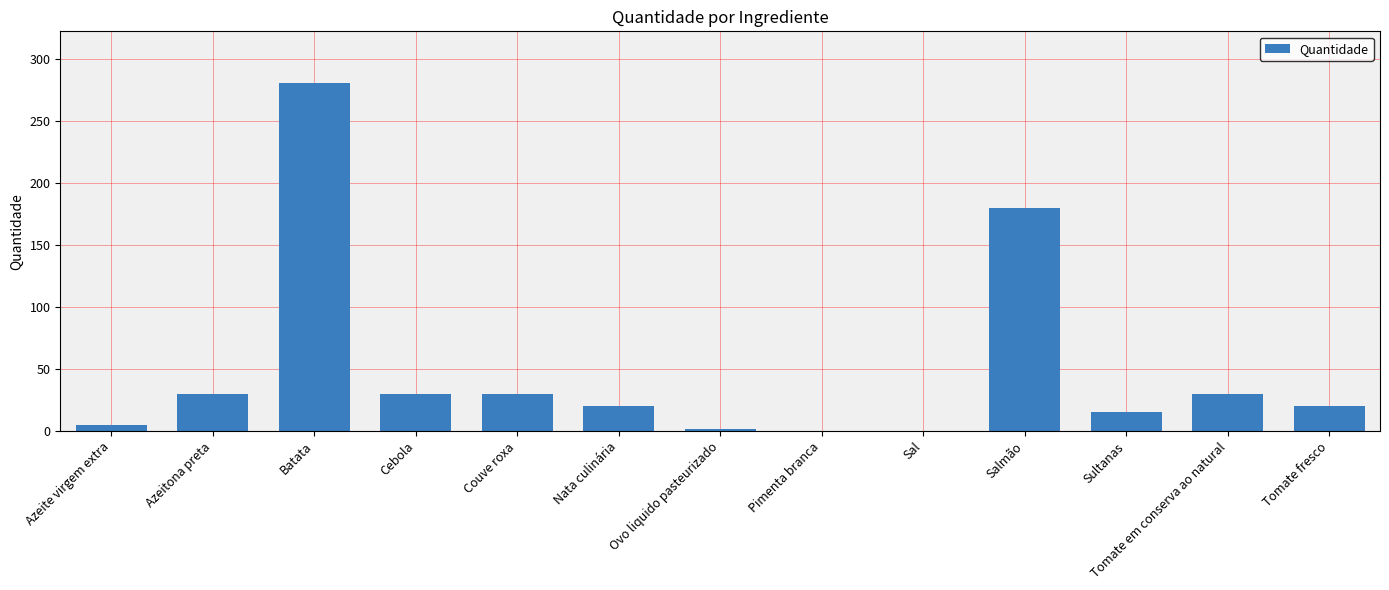

At which label is the value closest to 140?

Salmão